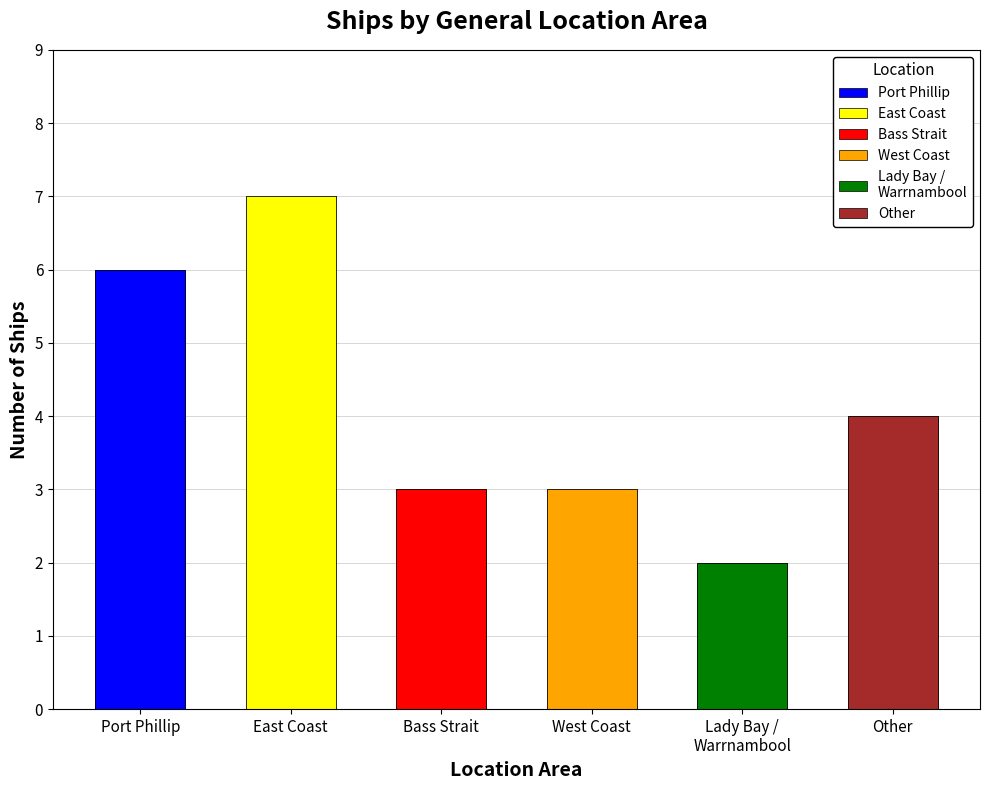

What is the approximate value at Lady Bay / Warrnambool?

2